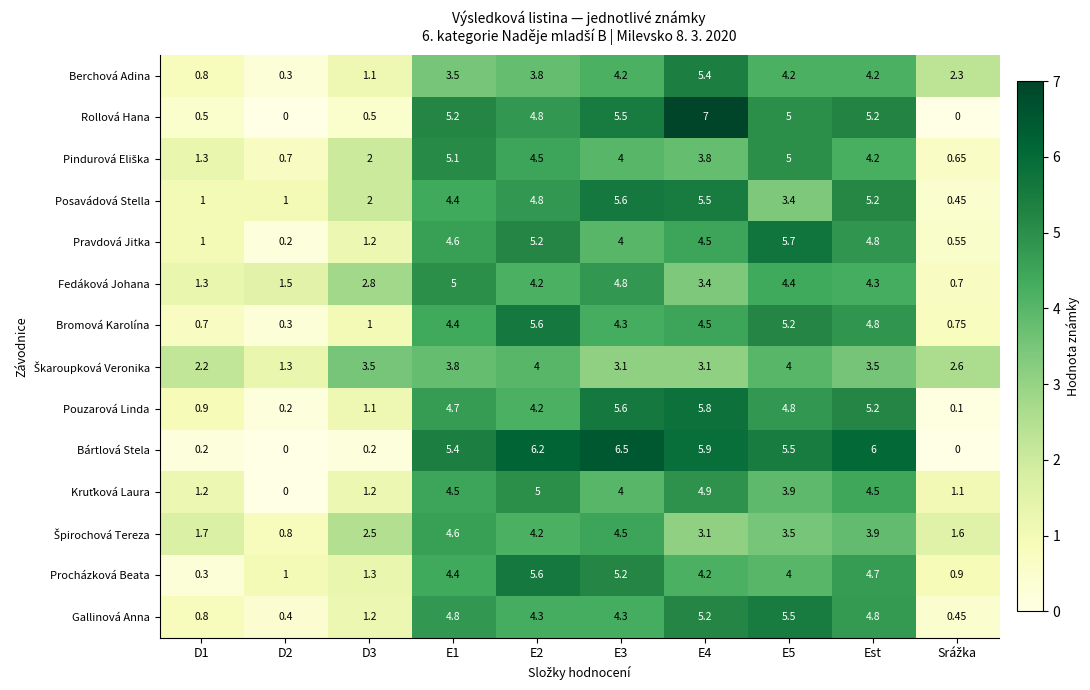

Which series has the largest total across all categories?

Bártlová Stela